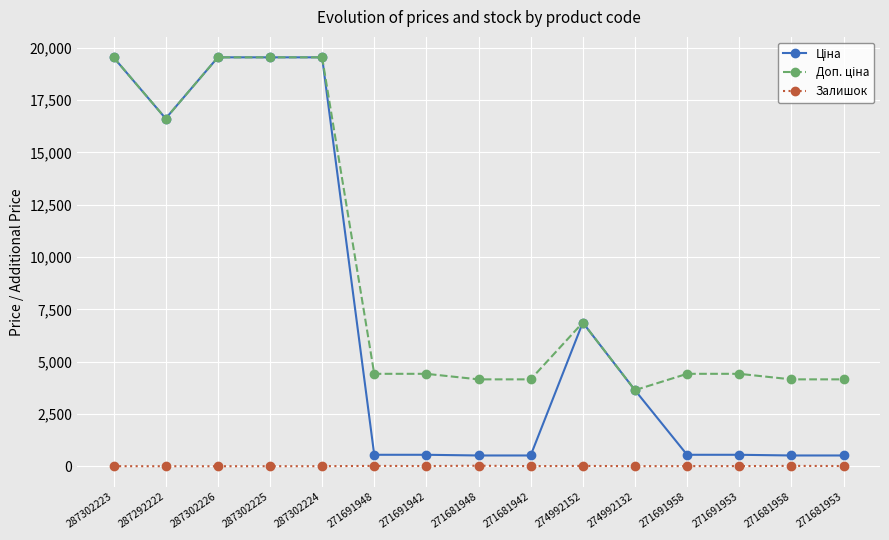

What is the greatest value displayed?

19542.7